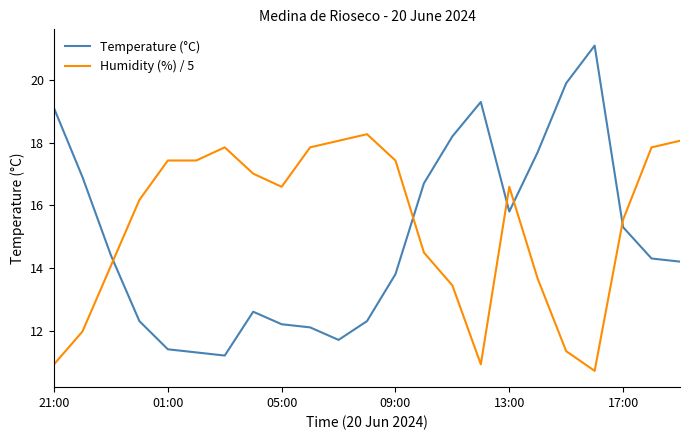

Rank the series by their maximum value, from lowest to highest.

Humidity (%) / 5, Temperature (°C)